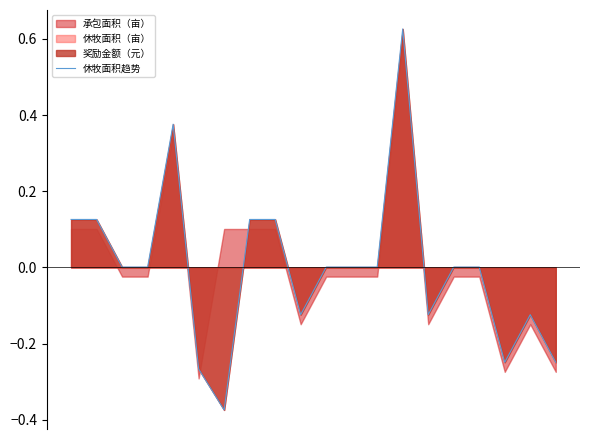

What is the value of the 1st point from the left?

0.1